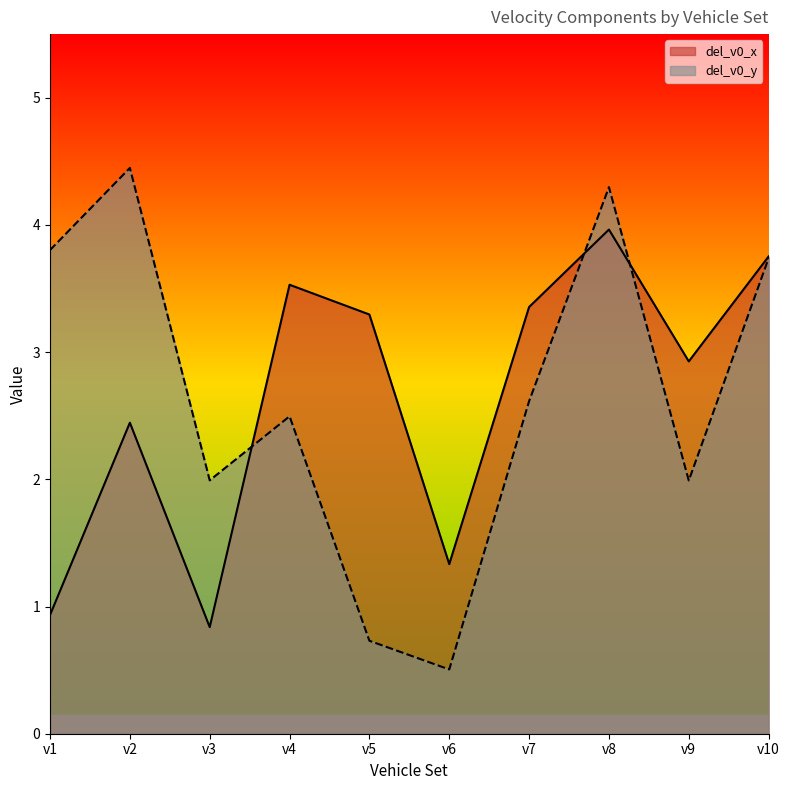

Reading left to right, list all the values displayed in this chart.

del_v0_x: v1=0.9	v2=2.4	v3=0.8	v4=3.5	v5=3.3	v6=1.3	v7=3.4	v8=4.0	v9=2.9	v10=3.8
del_v0_y: v1=3.8	v2=4.4	v3=2.0	v4=2.5	v5=0.7	v6=0.5	v7=2.6	v8=4.3	v9=2.0	v10=3.7